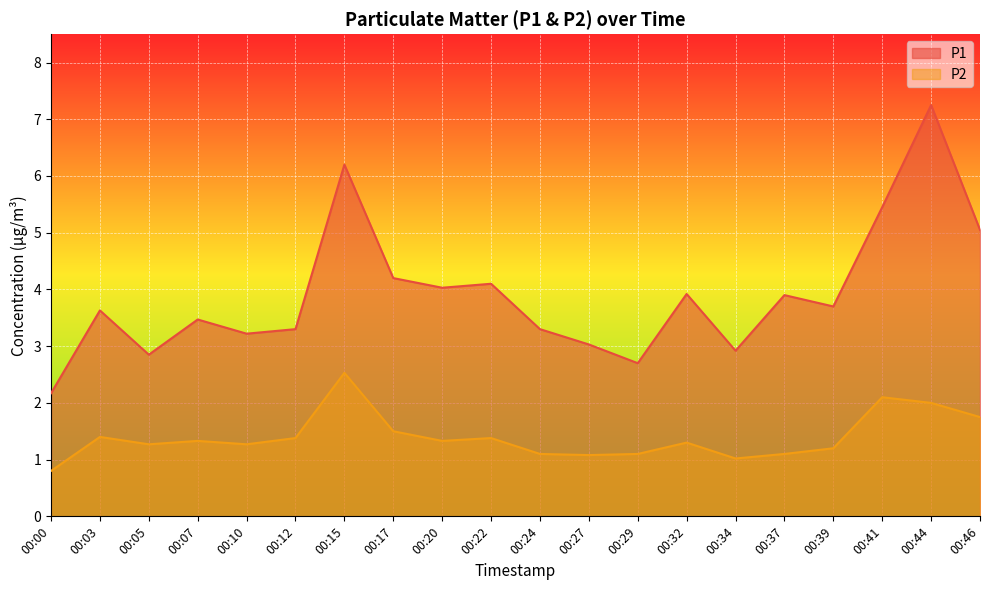

True or false: P1 and P2 cross at least once.

False